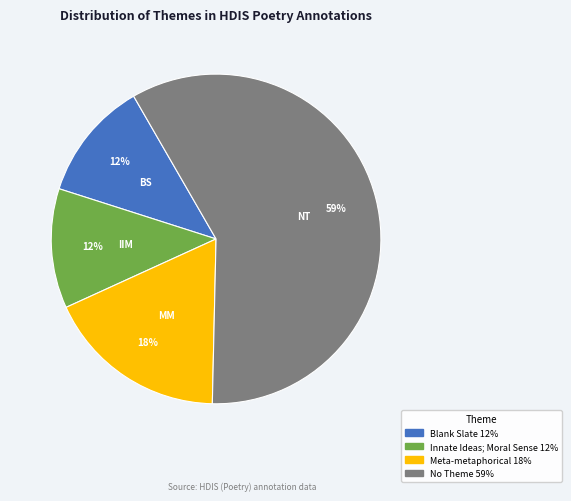

Is it true that No Theme is 59% of the pie?

True